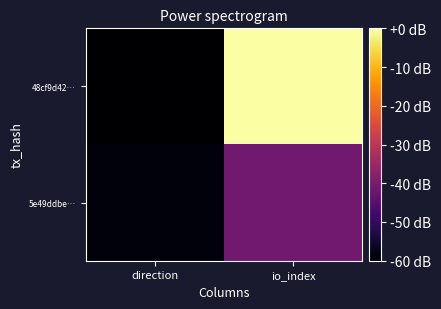

Which series changed the most between direction and io_index?

48cf9d42…